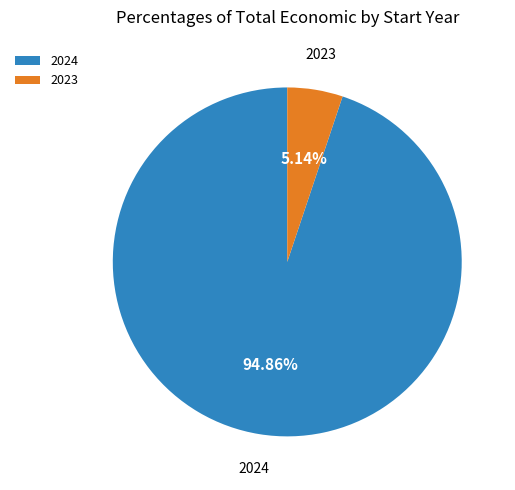

Which has a higher value, 2024 or 2023?

2024